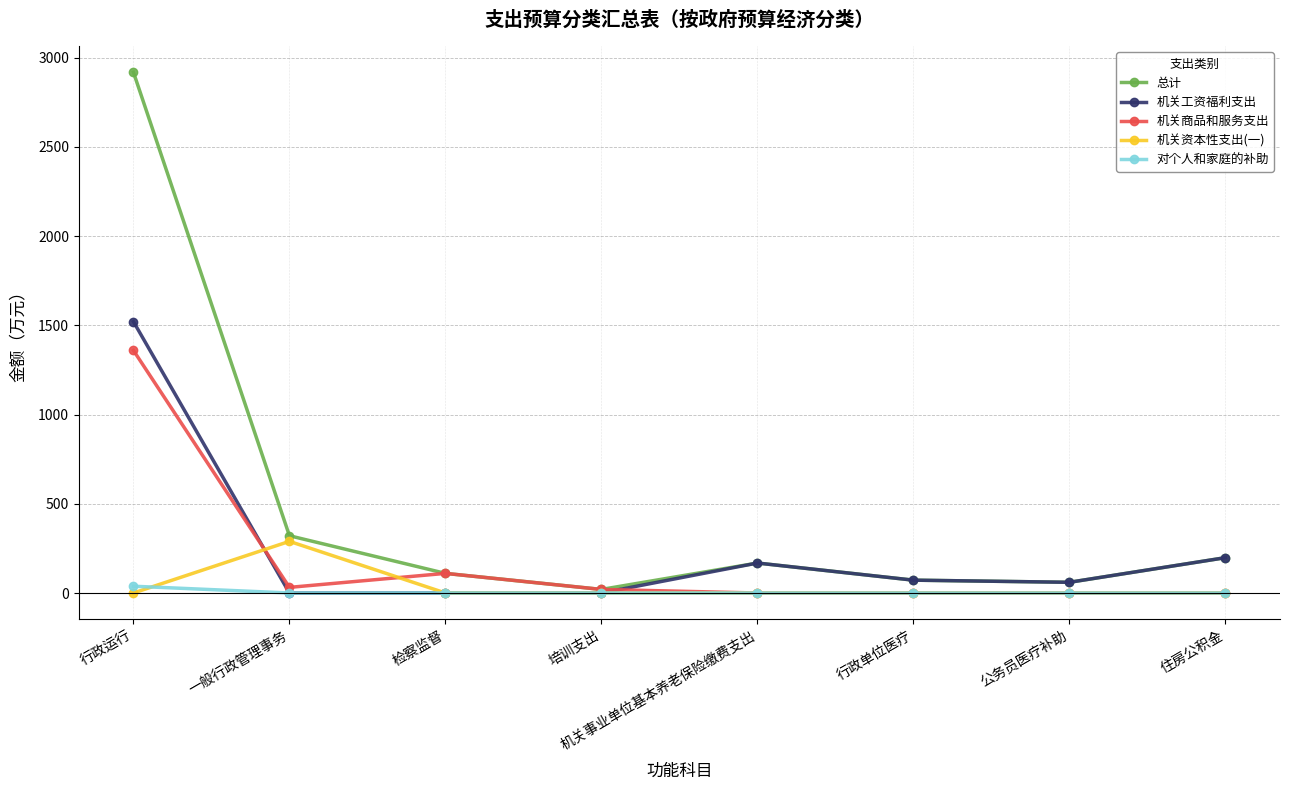

How many series are shown in this chart?

5